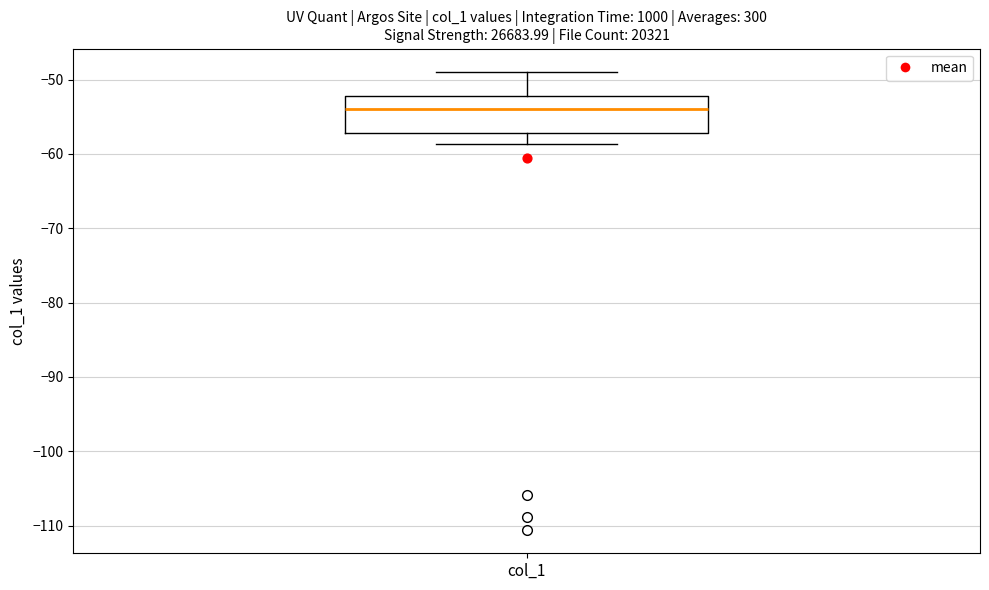

Transcribe this box plot: give where the median line is, the range the box spans, and where the two whiskers end, as read against the y-axis. The values are not printed on the chart, so give them approximately, as read against the axis.

median -54, box -57 to -52, whiskers -59 to -49